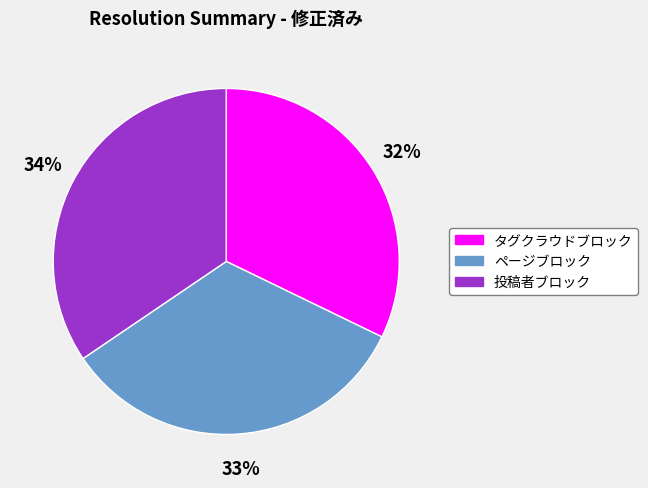

To the nearest percent, what is the difference between the largest and smallest slice percentages?

2%